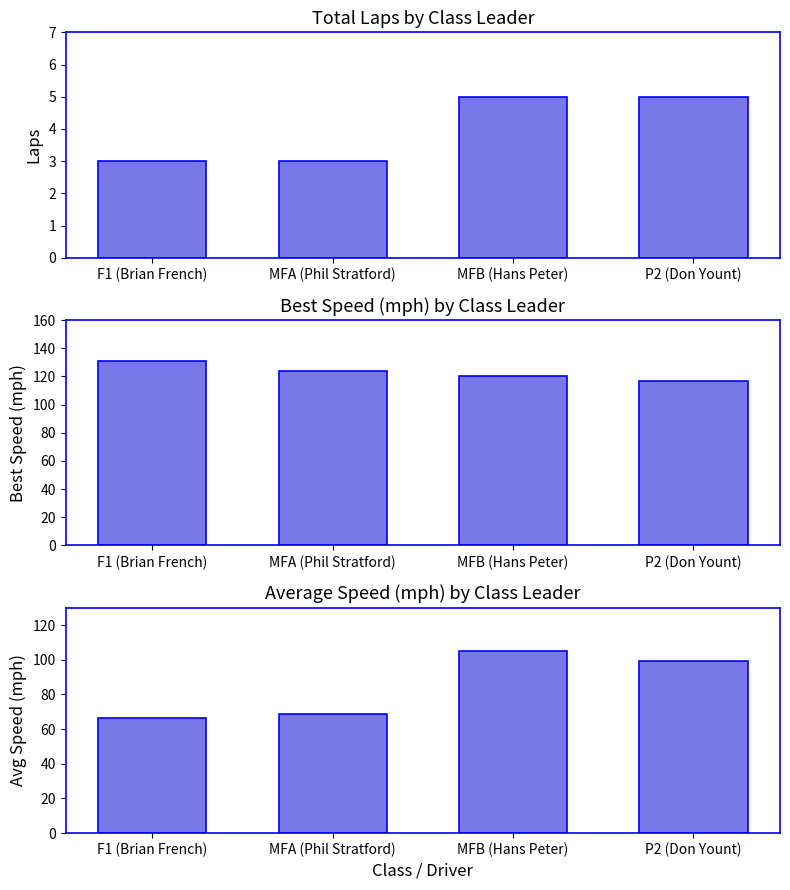

Read the Total Laps value at MFB (Hans Peter).

5.0